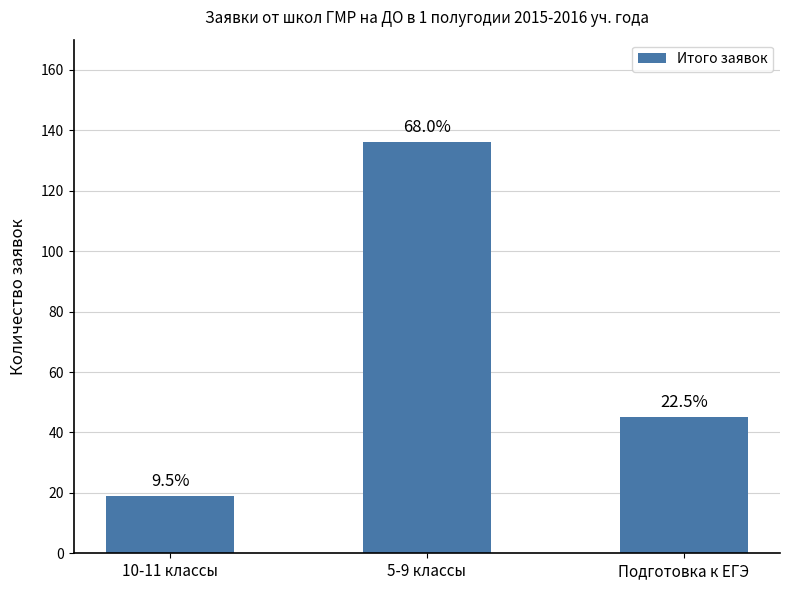

Are the bars grouped side by side (vs. stacked)?

No